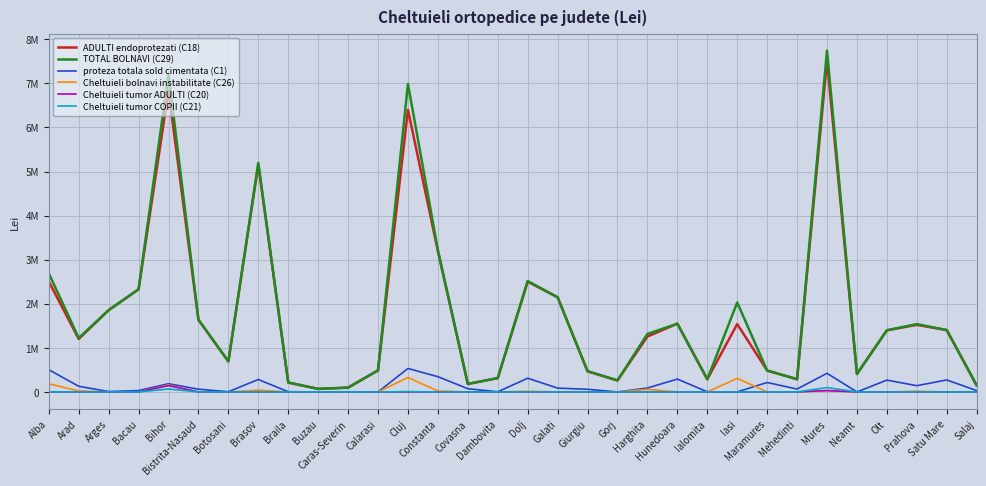

At which category is the sum across all series the highest?

Mures